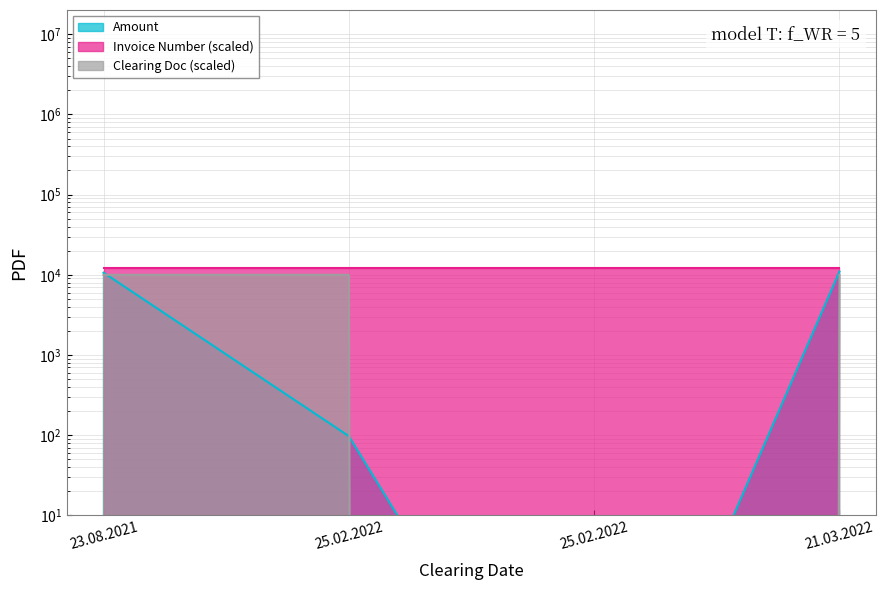

Rank the categories by value from highest to lowest.

21.03.2022, 23.08.2021, 25.02.2022, 25.02.2022